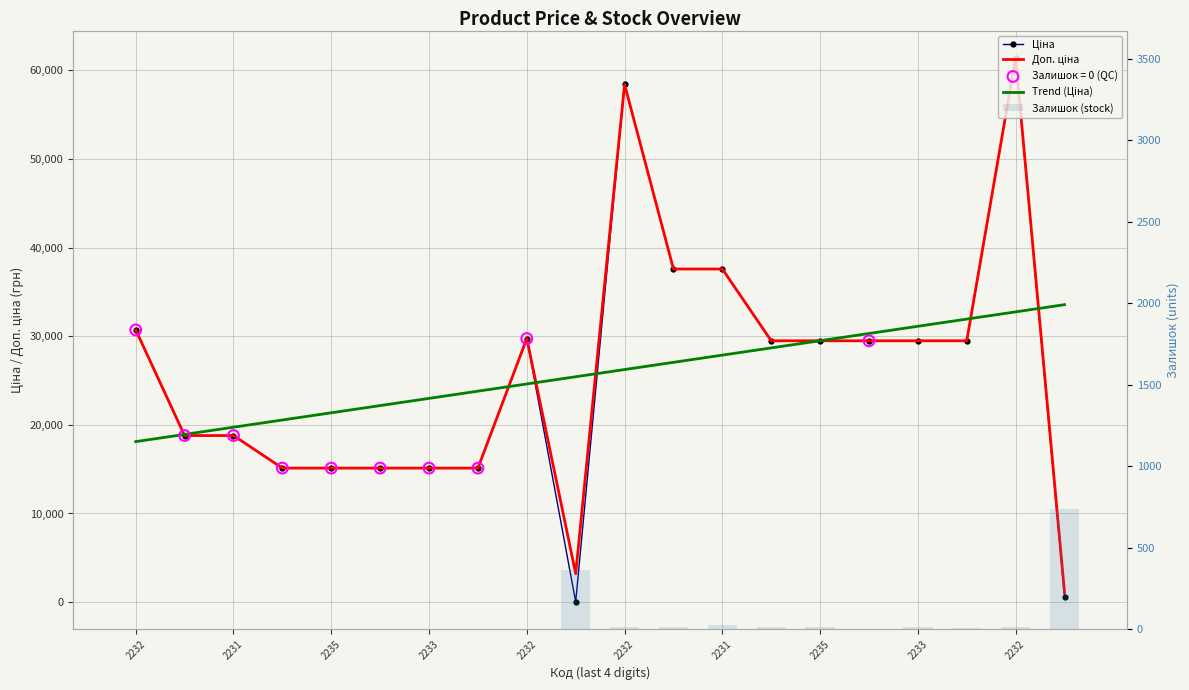

Which series has the widest spread of Y values?

Ціна